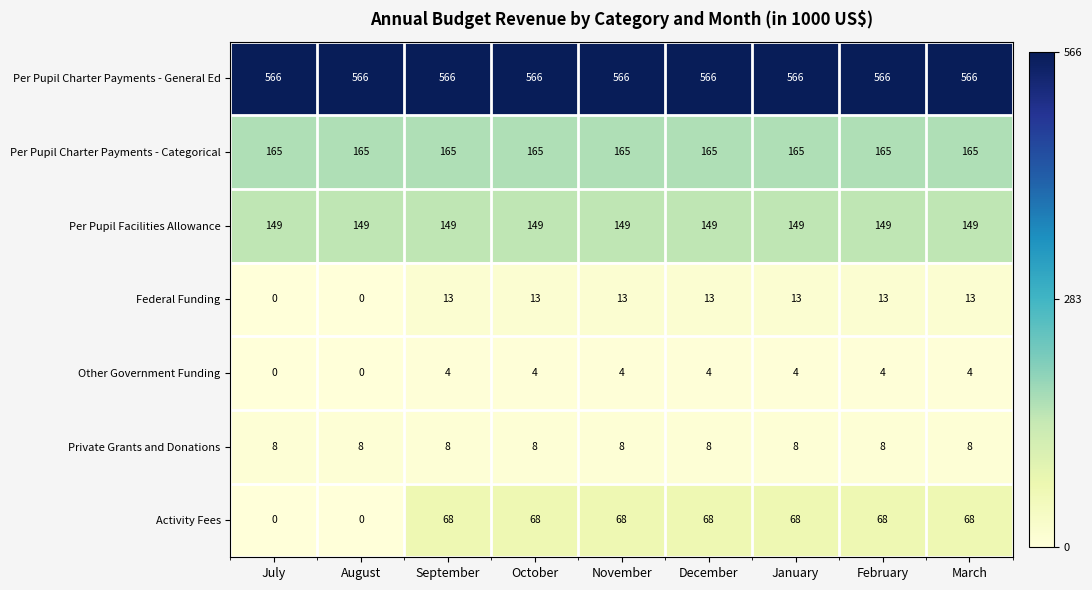

True or false: Per Pupil Charter Payments - General Ed has a value of 566 at November.

True